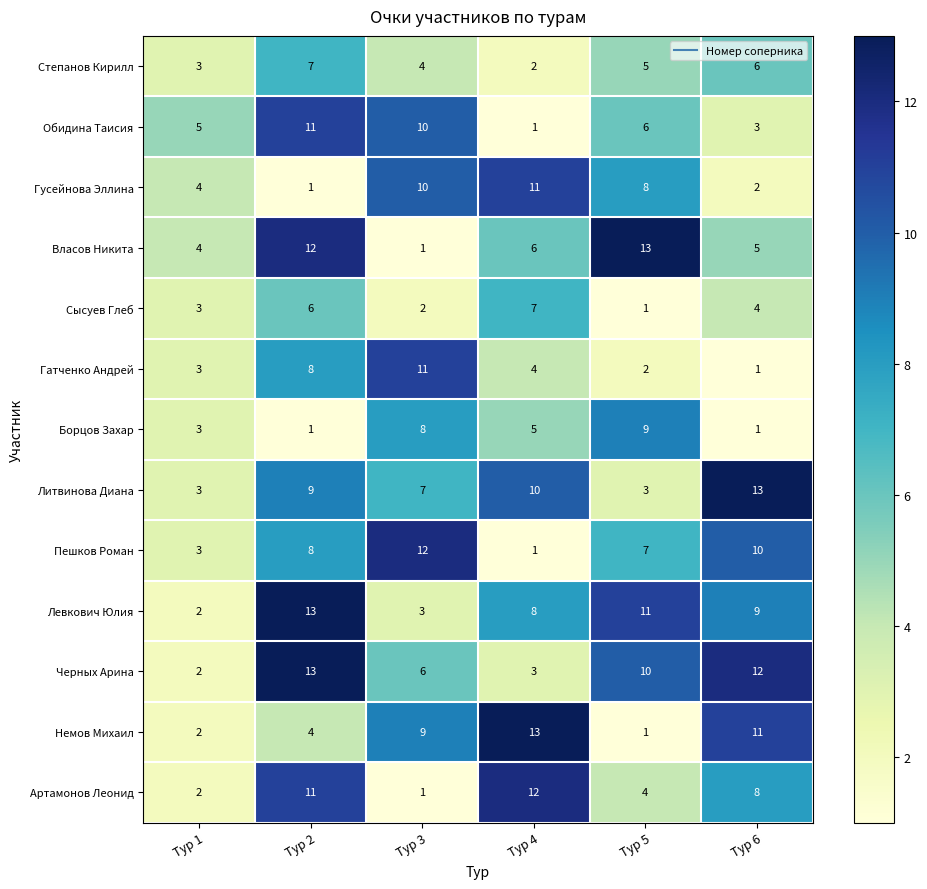

How many distinct data groups are displayed?

13